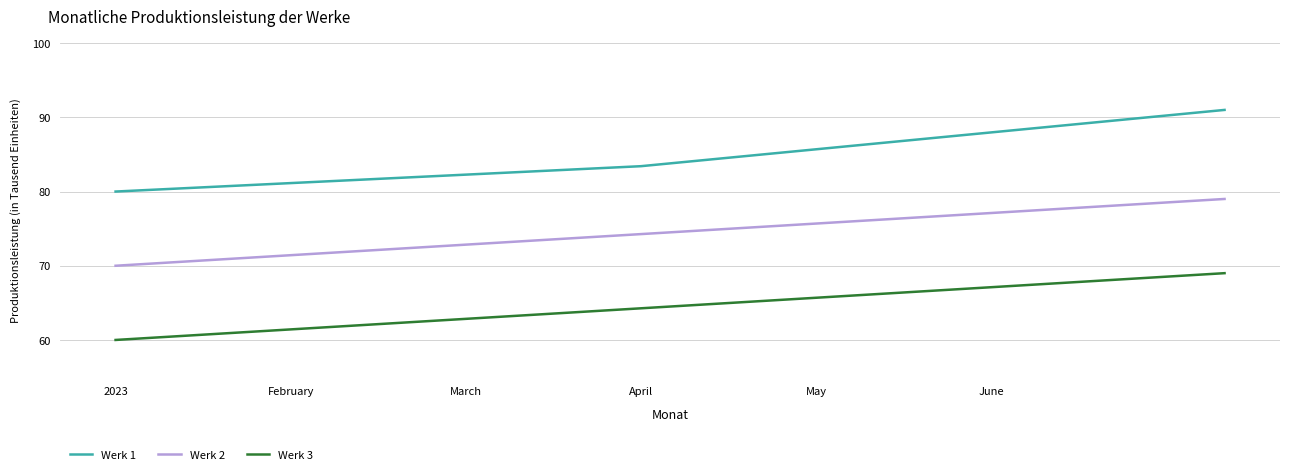

Which series has the largest total across all categories?

Werk 1